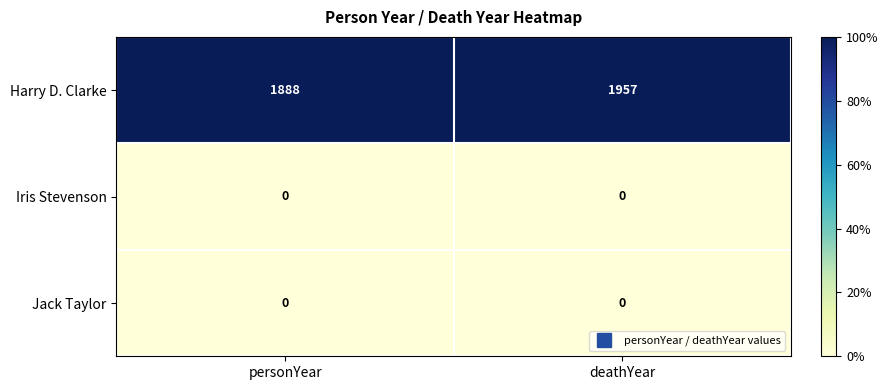

Reading right to left, extract all data points from this chart.

Harry D. Clarke: 1957	1888
Iris Stevenson: 0	0
Jack Taylor: 0	0